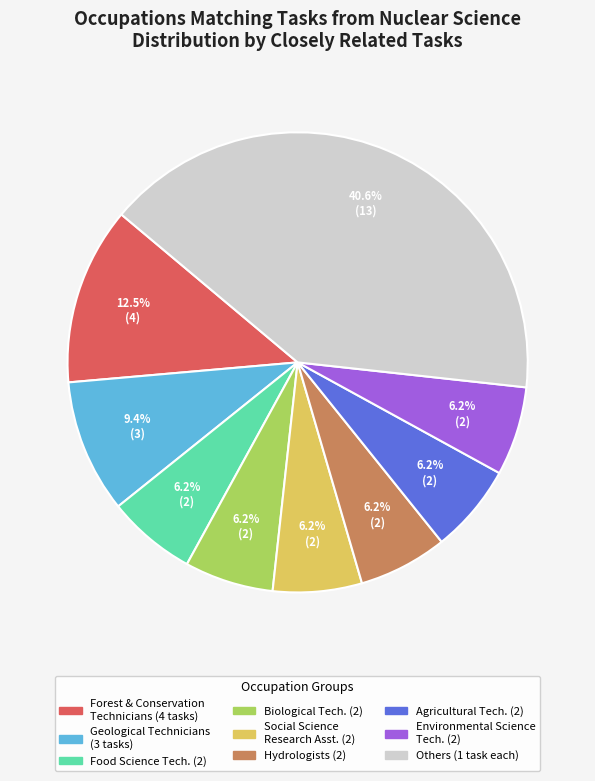

Is there any slice that represents more than half of the pie?

No